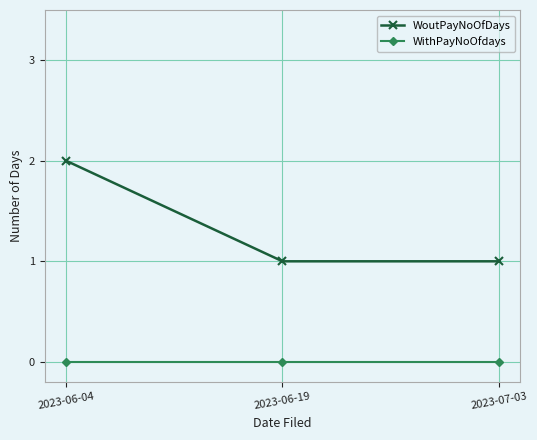

Is this an area chart (filled region under the line)?

No